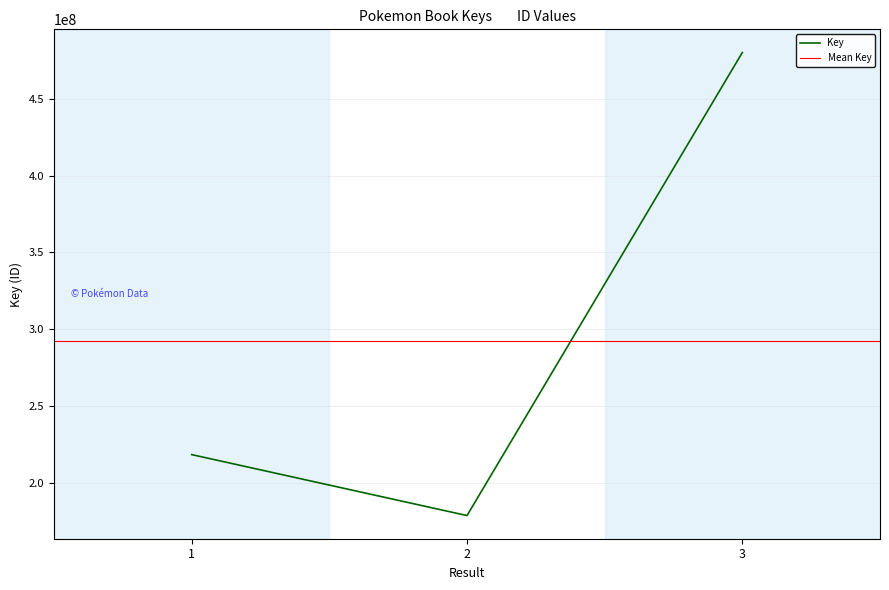

What is the value of the 3rd point from the left?

480224266